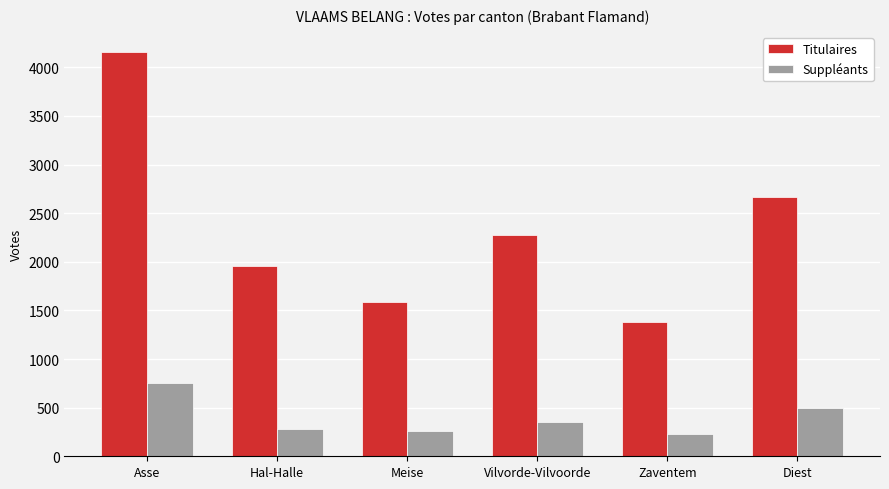

What is the highest value of the Titulaires series?

4157